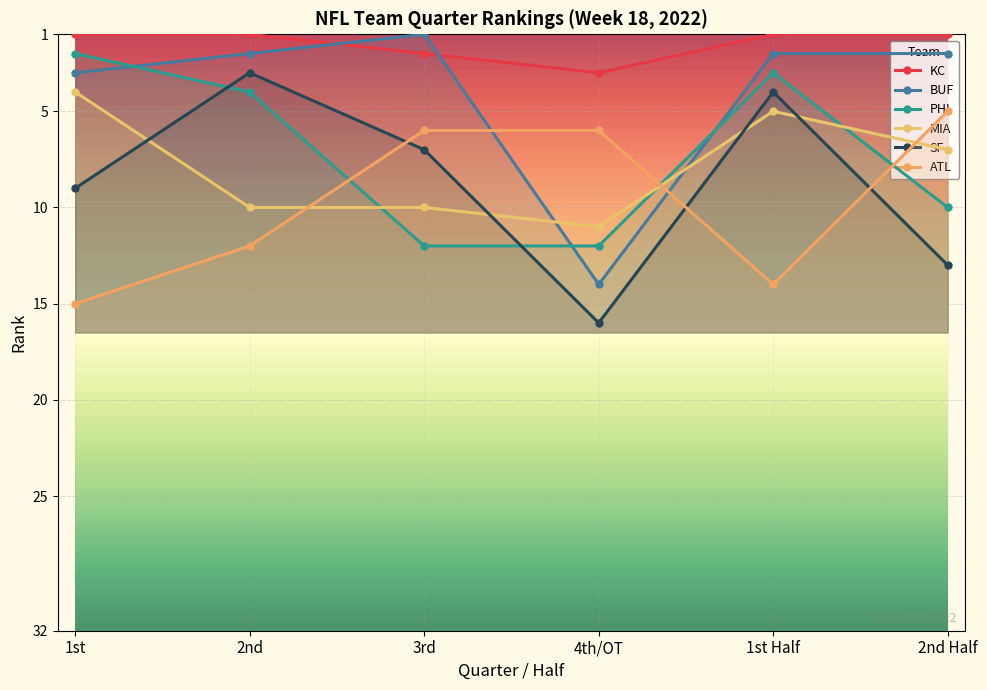

At which category does BUF reach its first local valley?

3rd